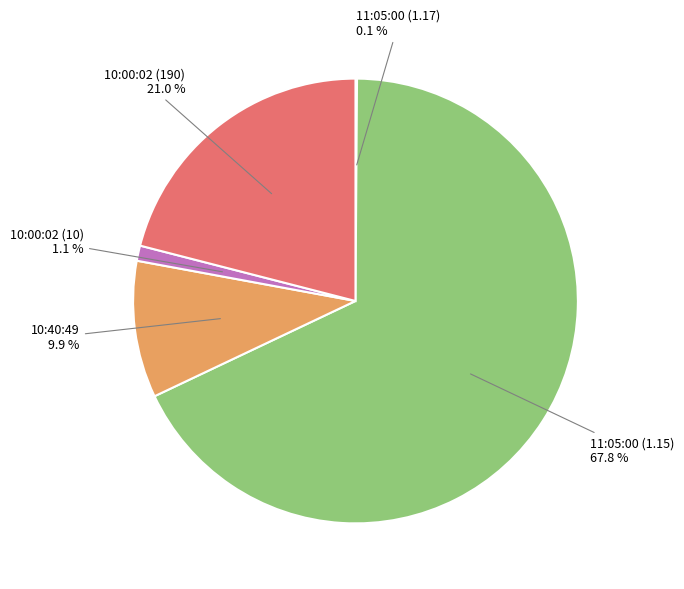

Is there a majority slice in this chart?

Yes